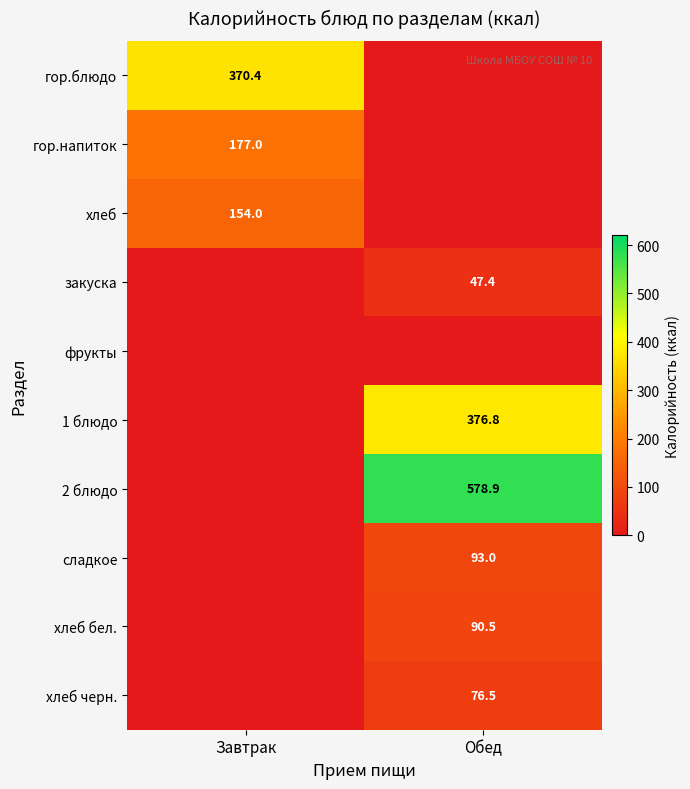

Is the value of сладкое at Обед greater than the value of гор.блюдо at Завтрак?

No